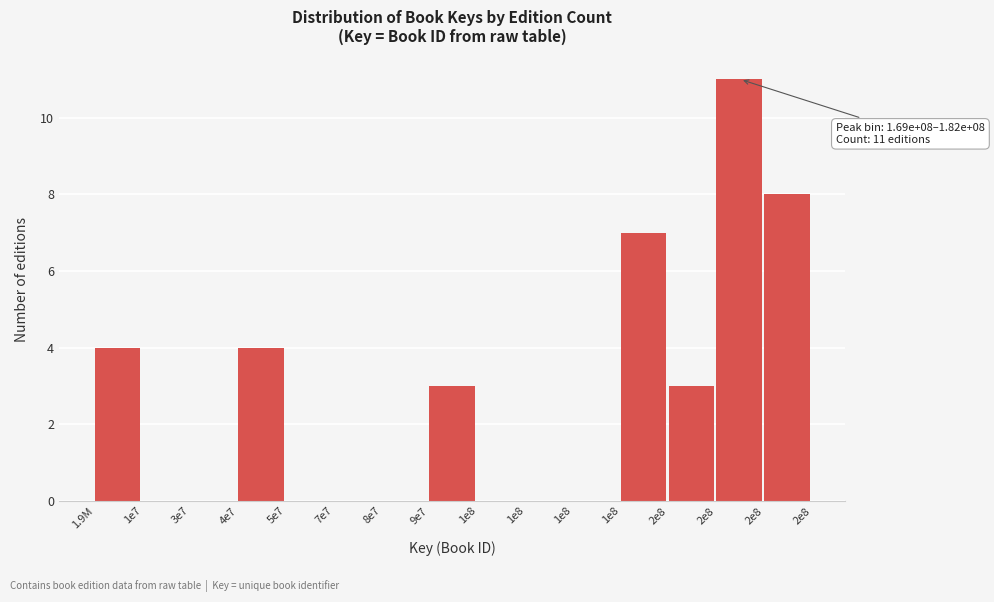

How many data points does each series have?

15